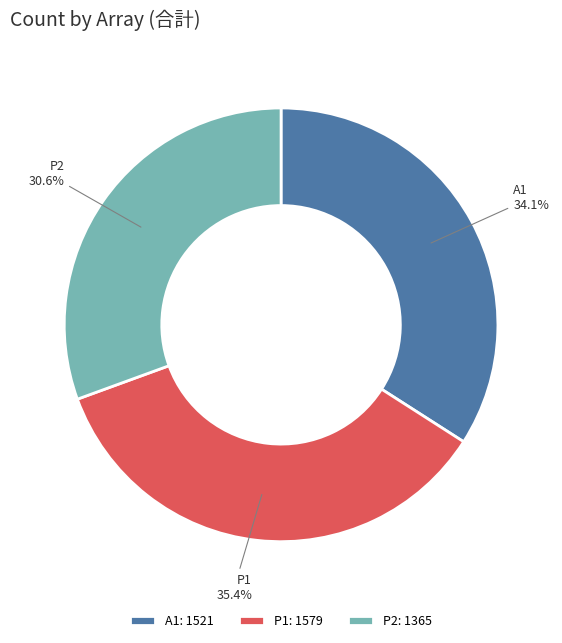

To the nearest percent, what is the difference between the largest and smallest slice percentages?

5%